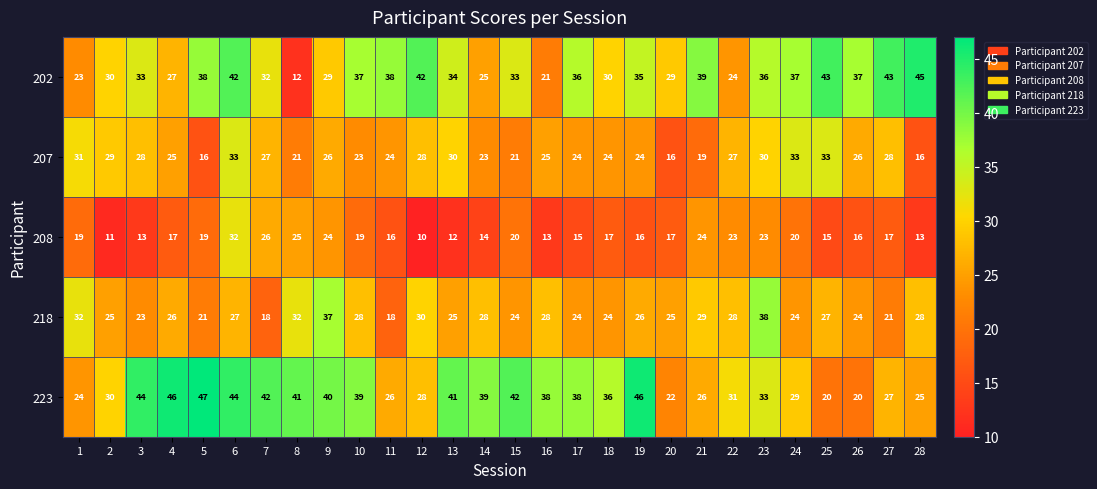

What is the lowest value of the 207 series?

16